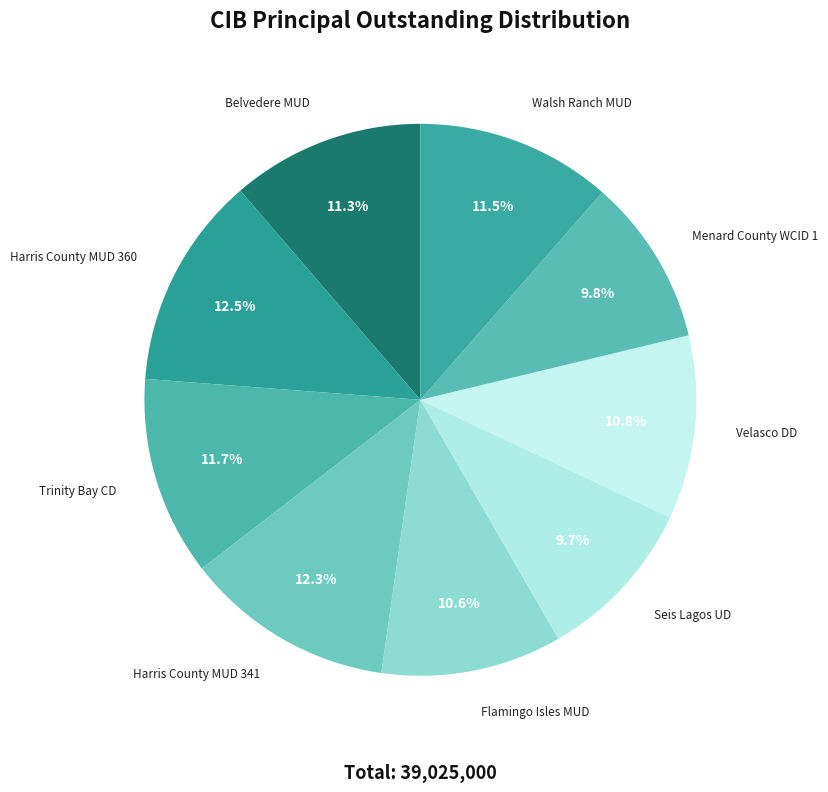

Does any single category account for the majority?

No